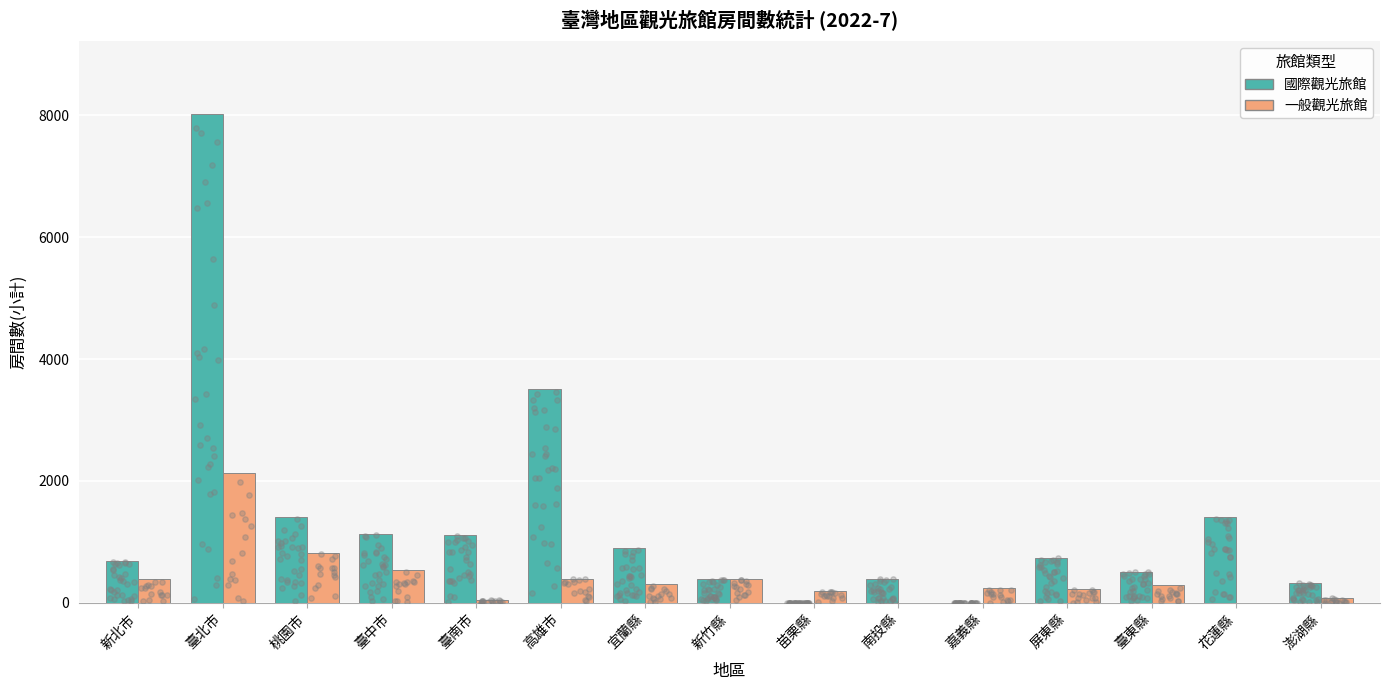

Which series has the largest total across all categories?

國際觀光旅館_小計